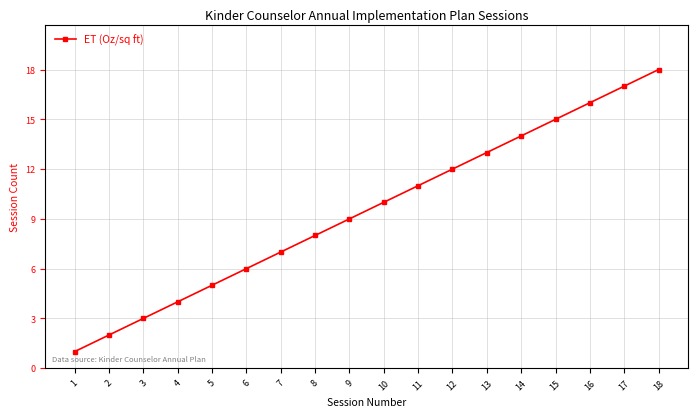

List the labels in order of value, smallest first.

1, 2, 3, 4, 5, 6, 7, 8, 9, 10, 11, 12, 13, 14, 15, 16, 17, 18